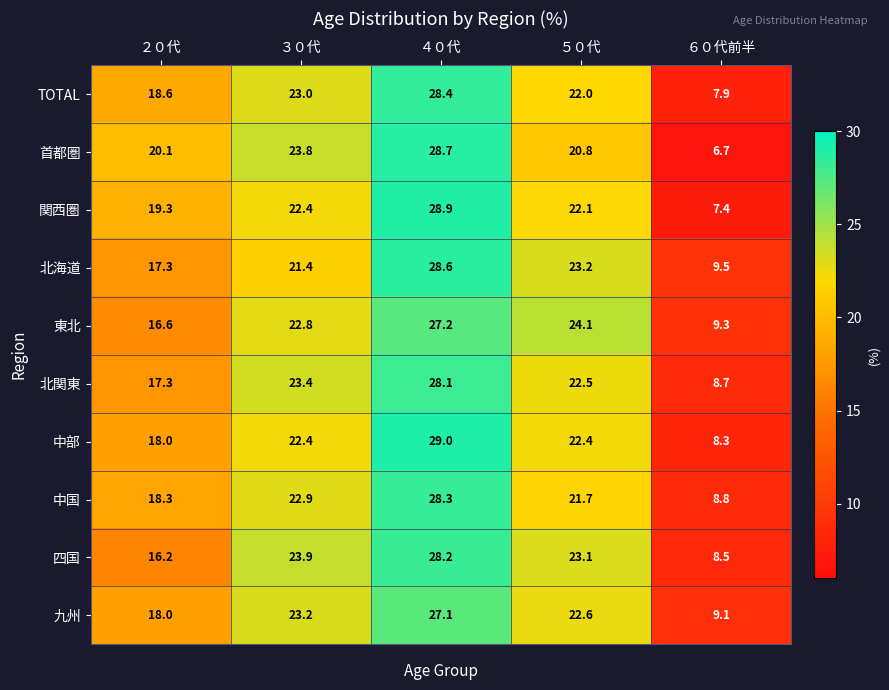

What is the average value of the TOTAL series?

20.0